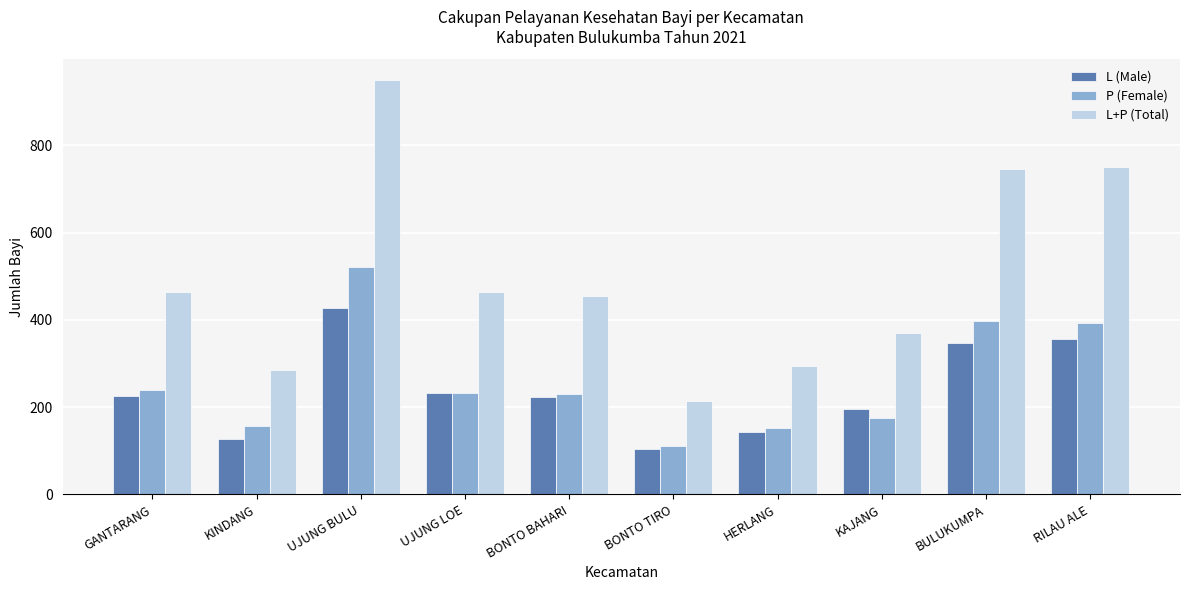

At which label does P (Female) reach its minimum?

BONTO TIRO